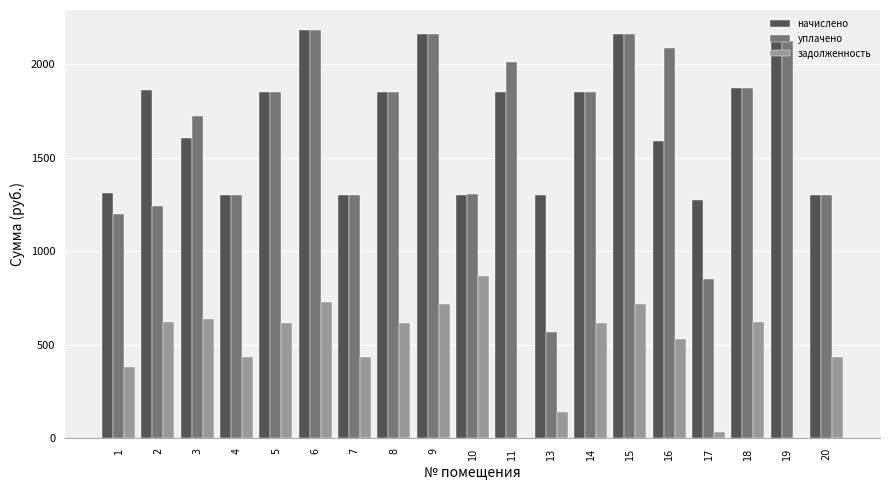

Which series has the largest total across all categories?

начислено